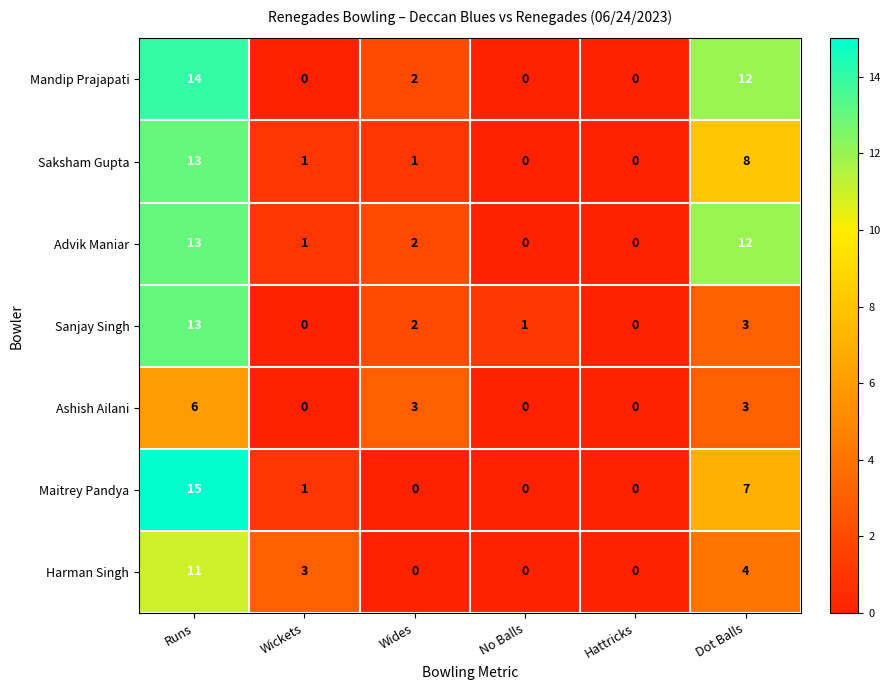

At which label does Harman Singh first exceed 3?

Runs